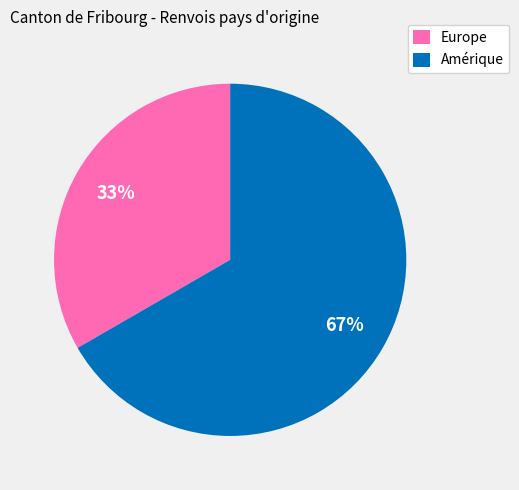

Count the number of slices in the pie.

2